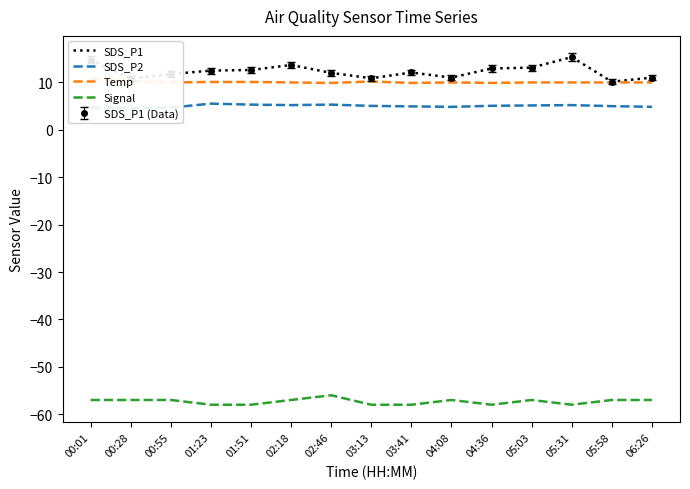

At how many categories does at least one series exceed -24?

15